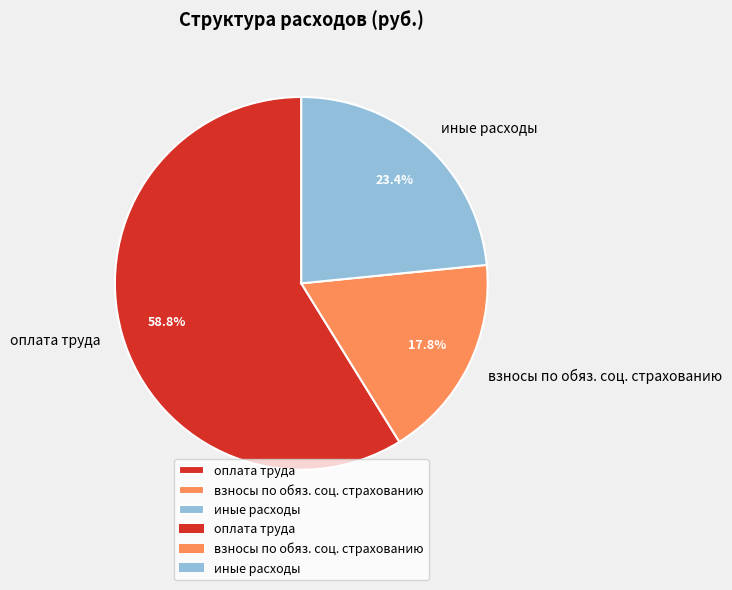

What portion of the pie excludes иные расходы?

76.6%